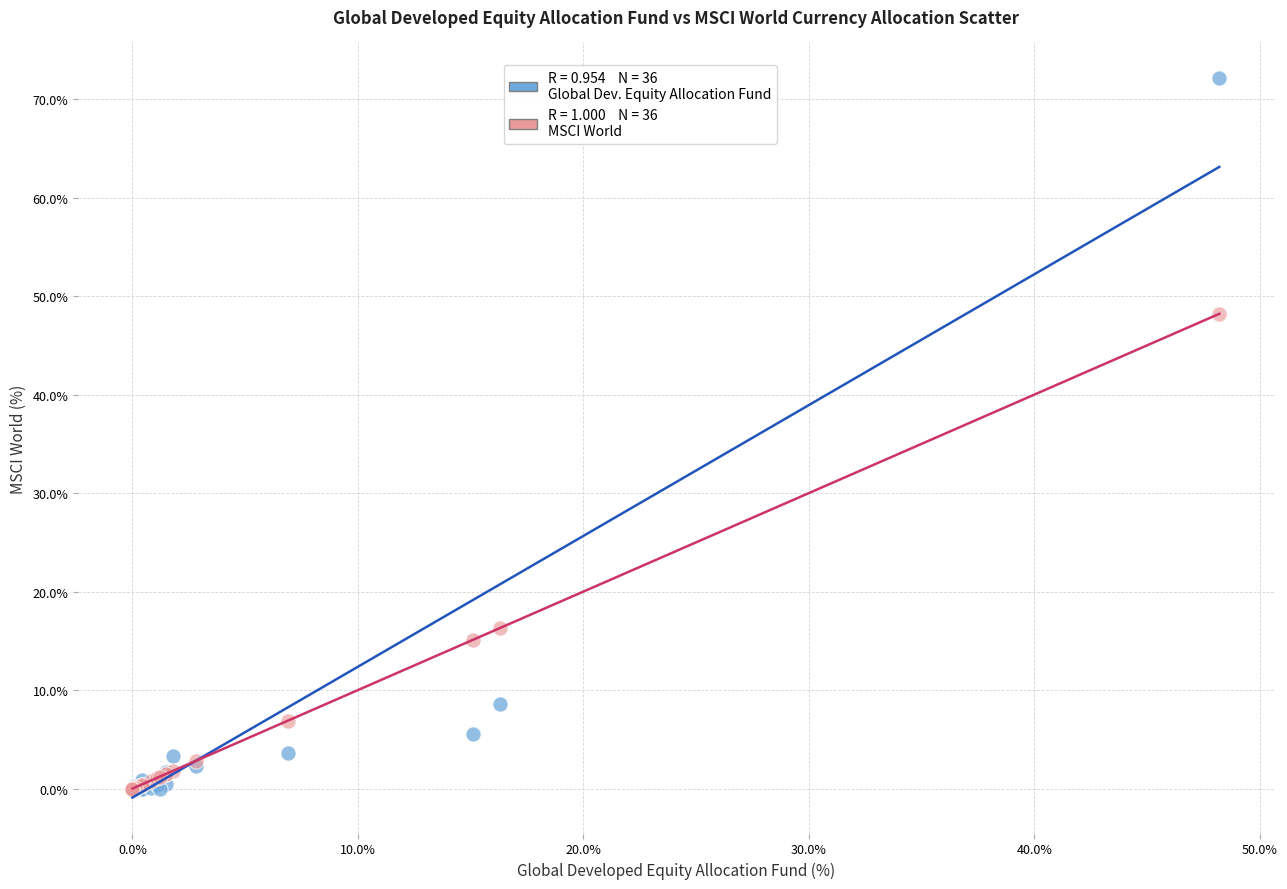

Across all series, what Y value is closest to 36?

48.2